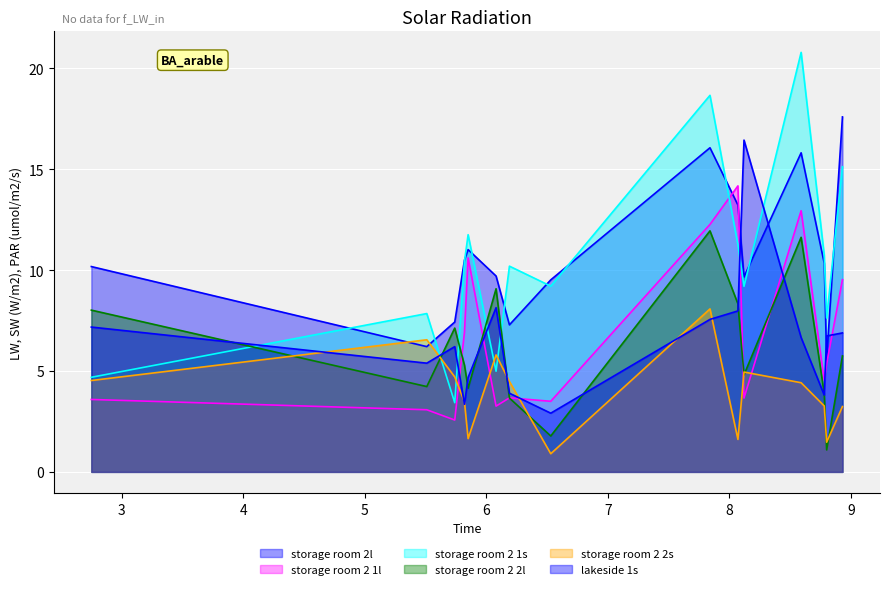

What are all the series names shown in the legend?

storage room 2l, storage room 2 1l, storage room 2 1s, storage room 2 2l, storage room 2 2s, lakeside 1s